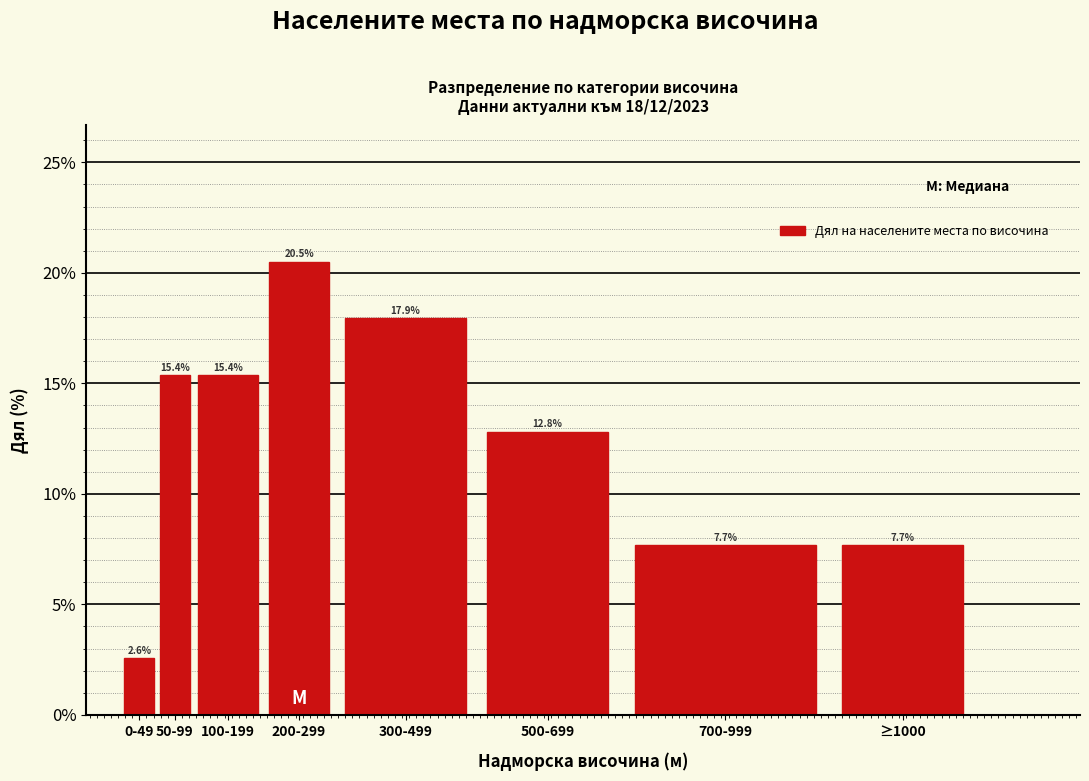

Reading left to right, what are all the values shown in this chart?

0-49=2.6	50-99=15.4	100-199=15.4	200-299=20.5	300-499=17.9	500-699=12.8	700-999=7.7	≥1000=7.7